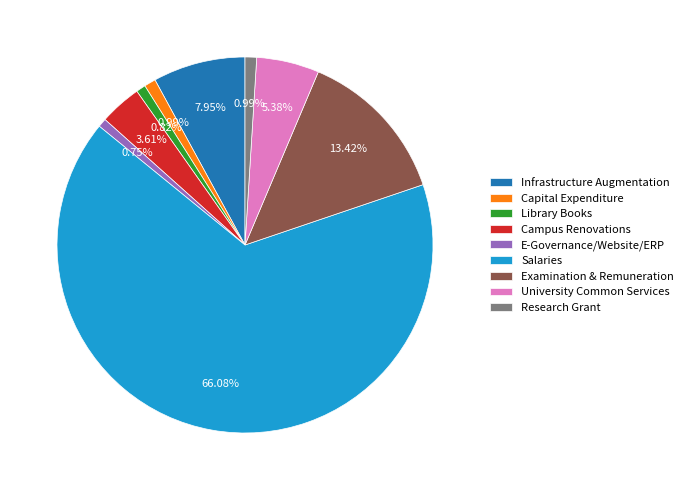

To the nearest percent, what is the difference between the largest and smallest slice percentages?

65%